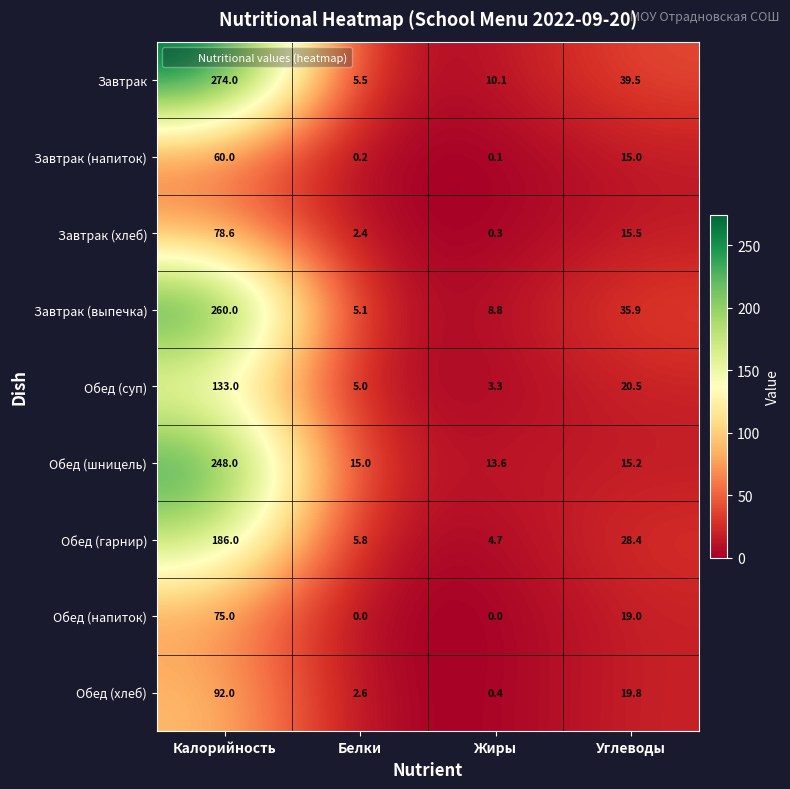

What is the total value across all series at Жиры?

41.3